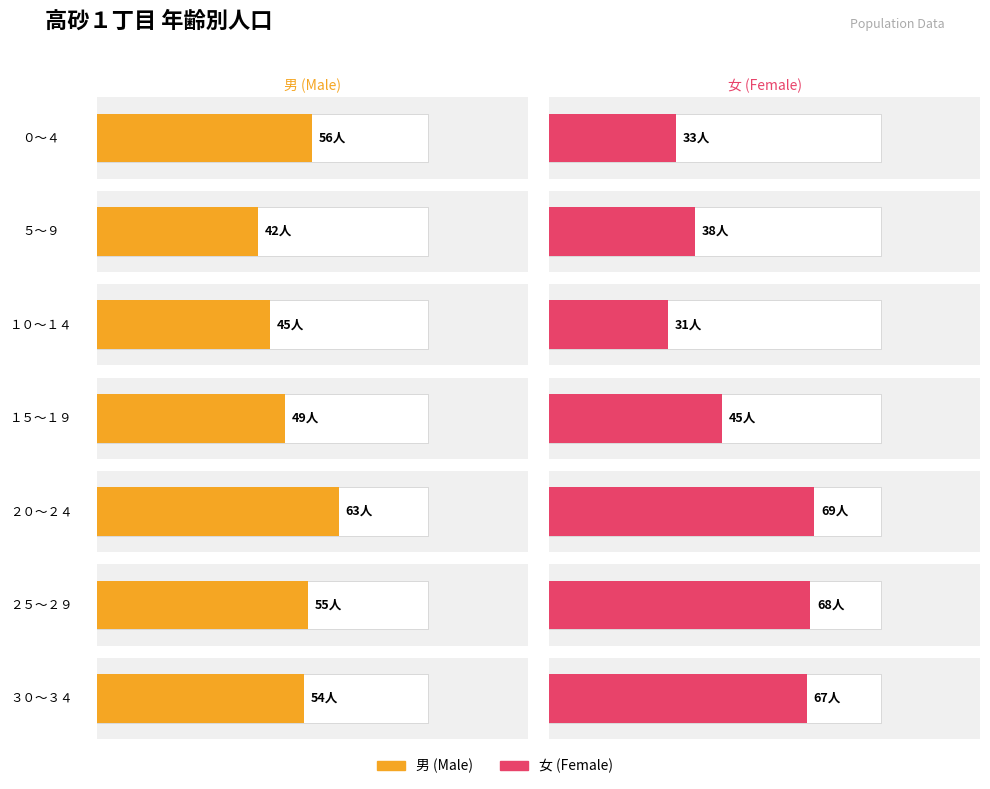

At which category is the sum across all series the highest?

２０～２４